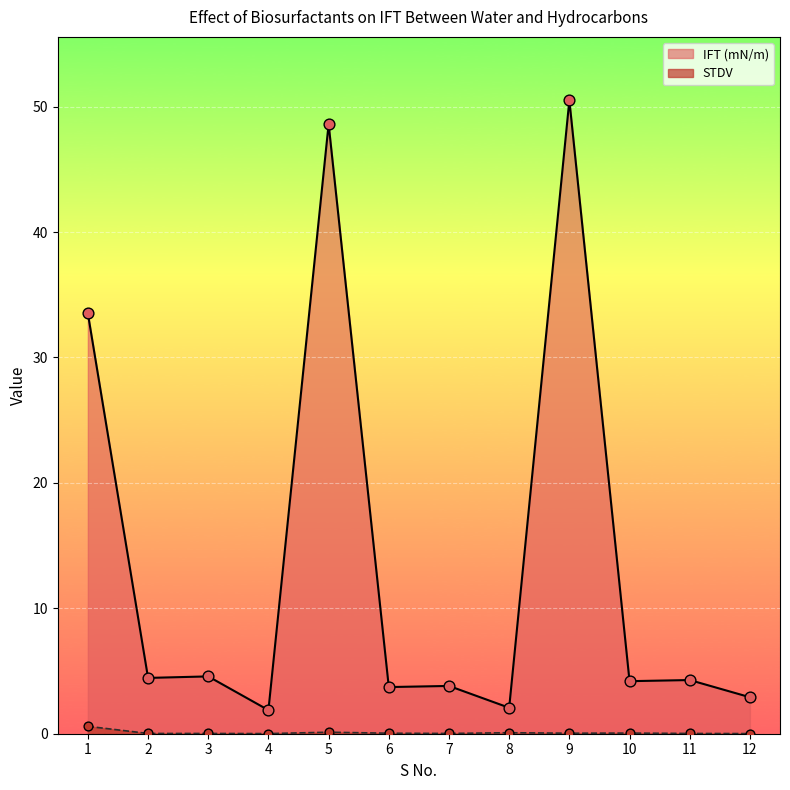

What are all the series names shown in the legend?

IFT (mN/m), STDV